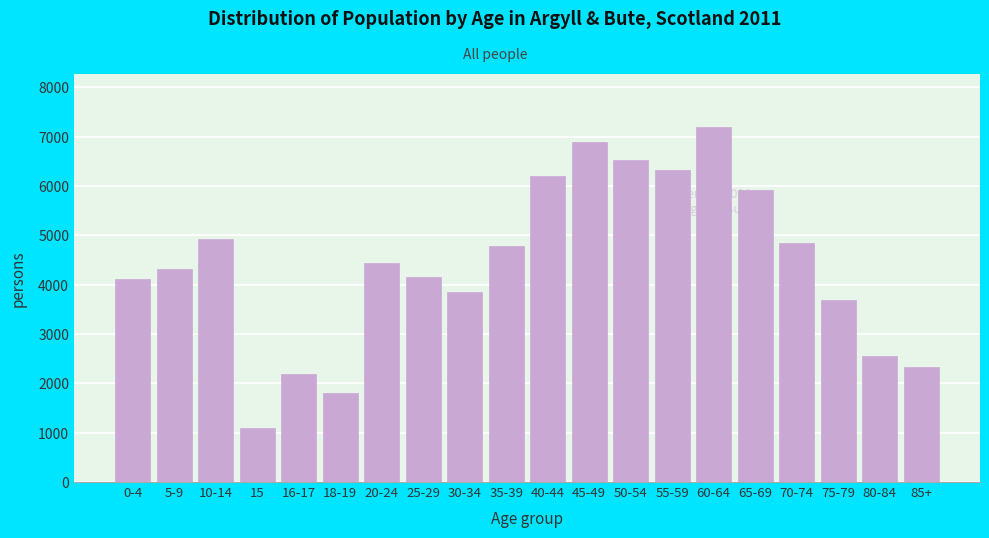

Reading left to right, list all the values displayed in this chart.

4107	4312	4919	1097	2199	1802	4438	4164	3857	4791	6209	6886	6530	6328	7191	5913	4848	3692	2551	2332